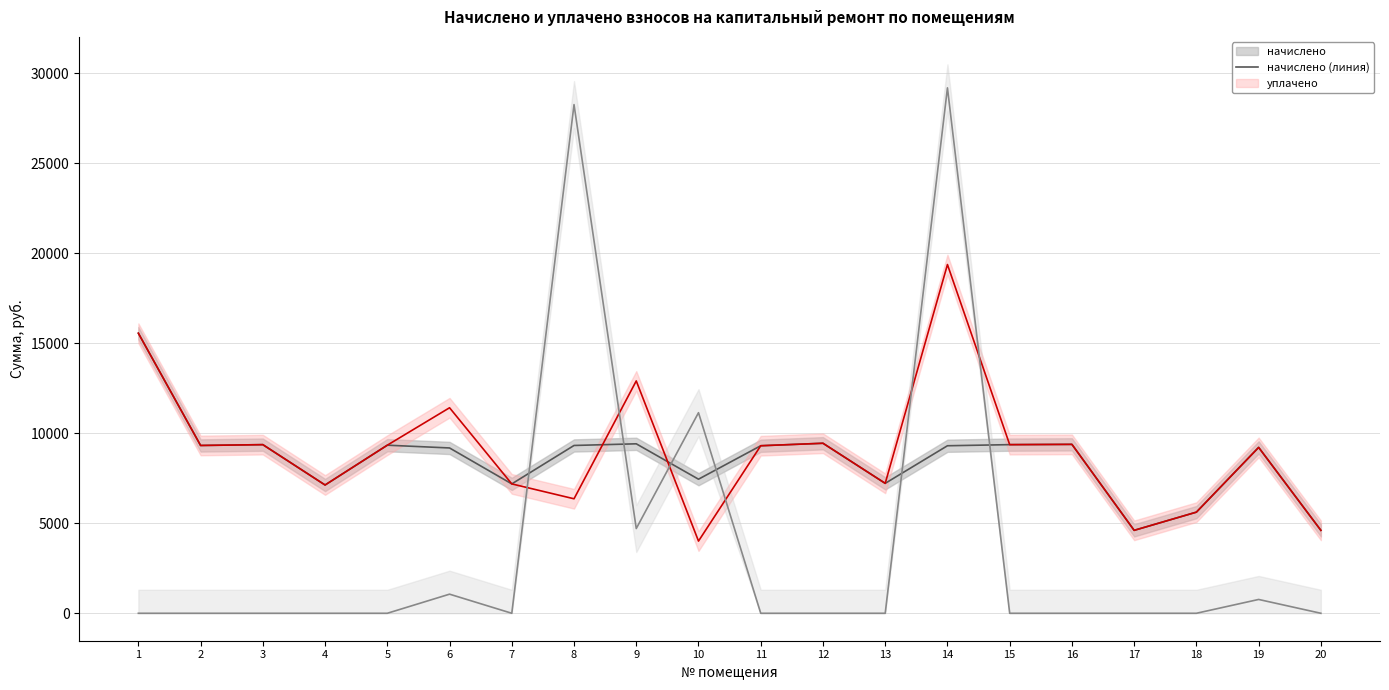

How many lines are shown in the chart?

3